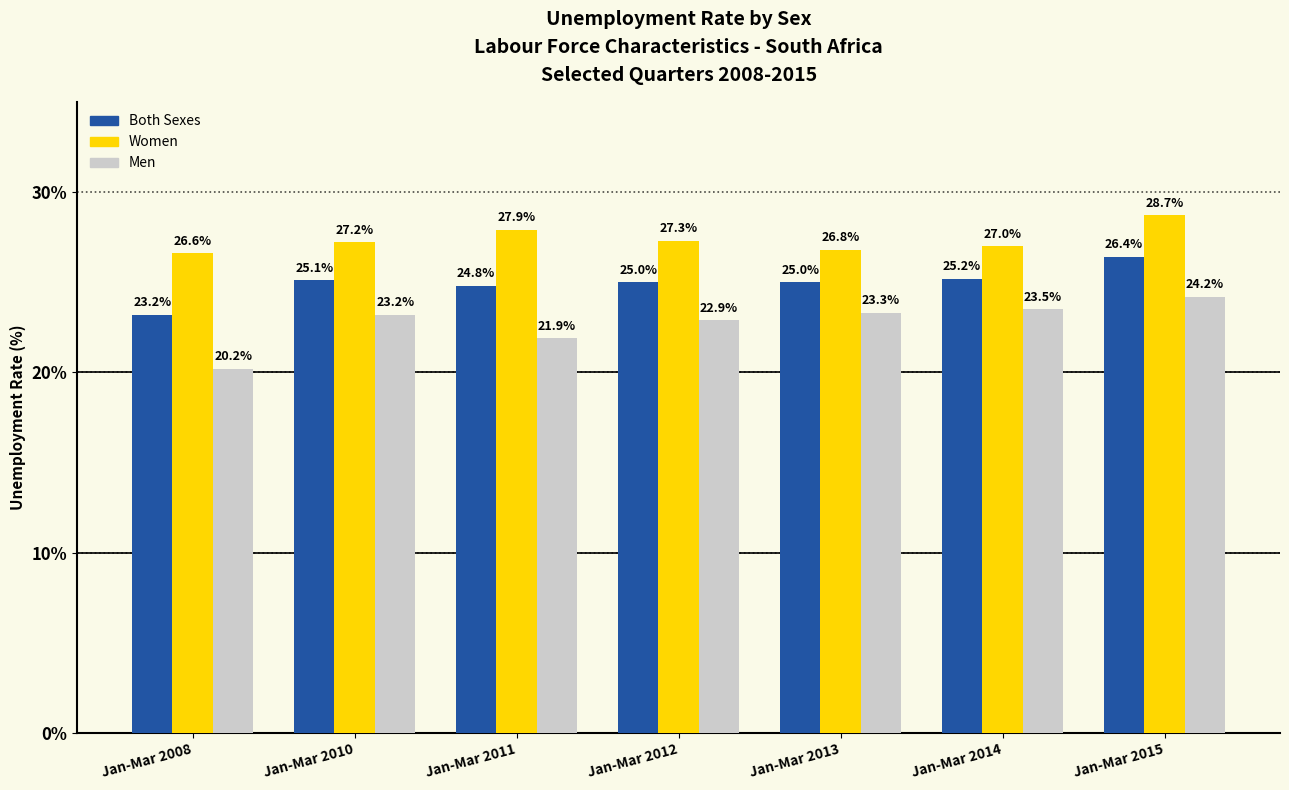

What is the total value across all series at Jan-Mar 2012?

75.2